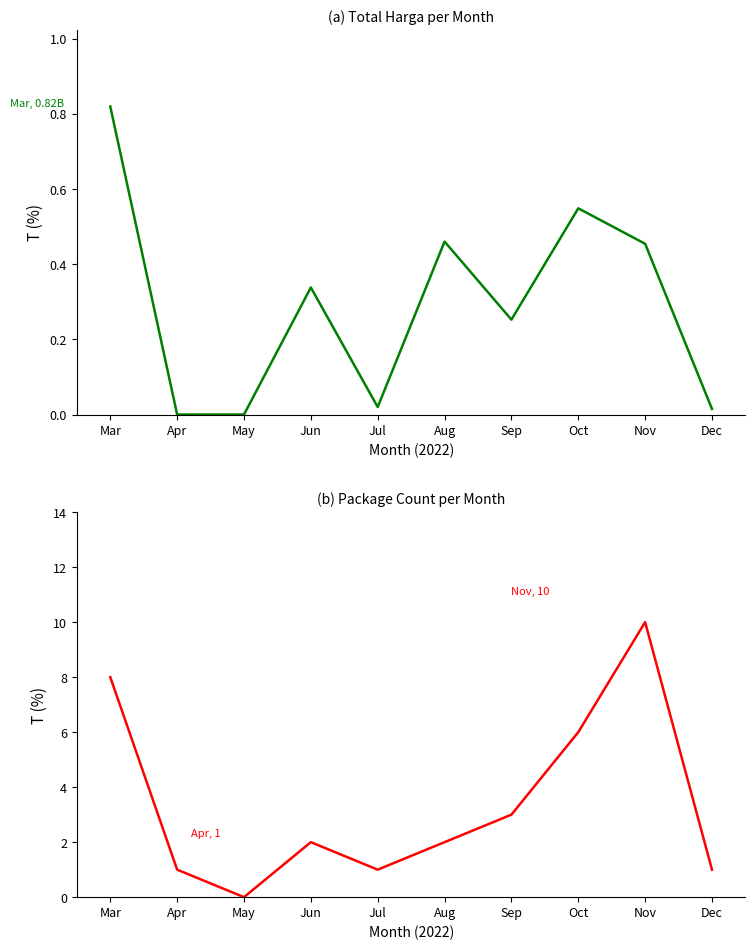

Read the Package Count value at Jun.

2.0